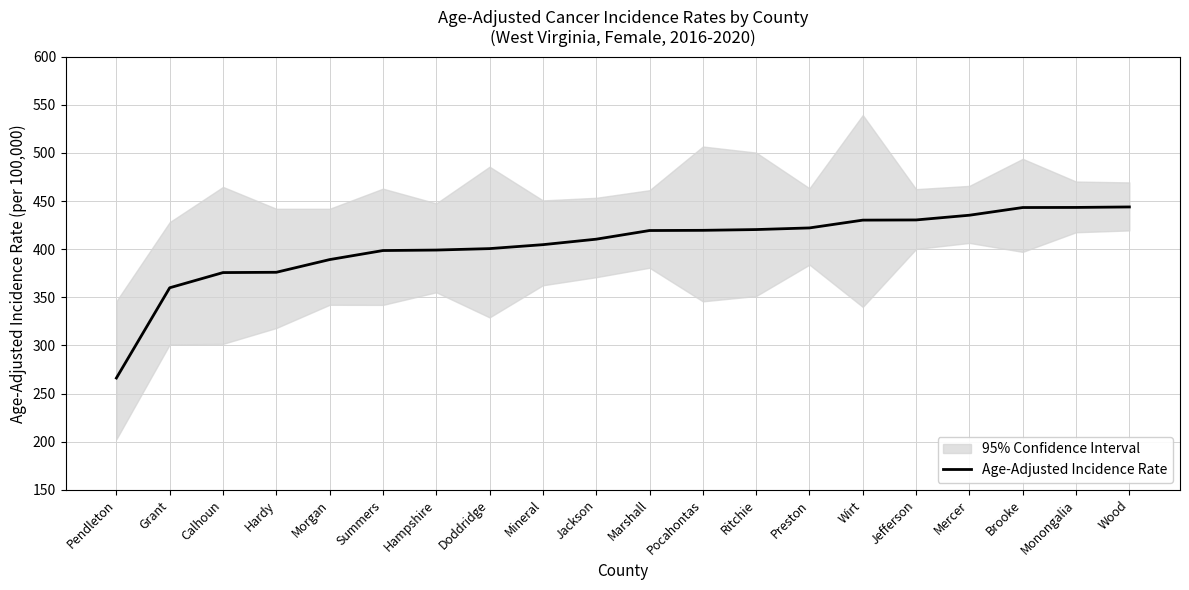

What is the average value?

404.4